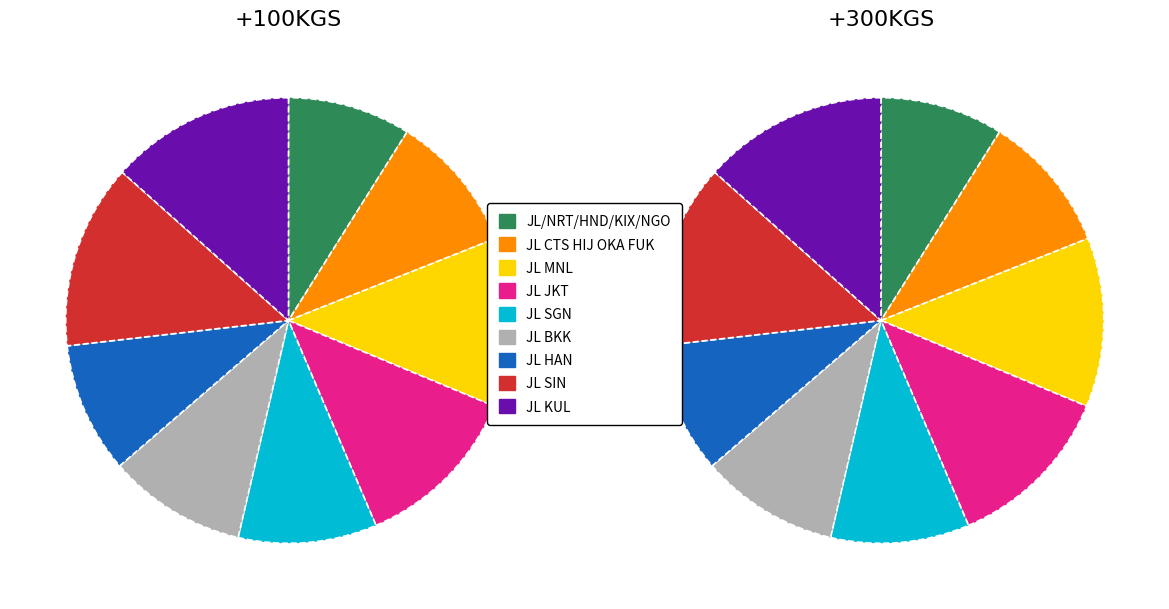

Which category has the biggest portion of the pie?

JL SIN